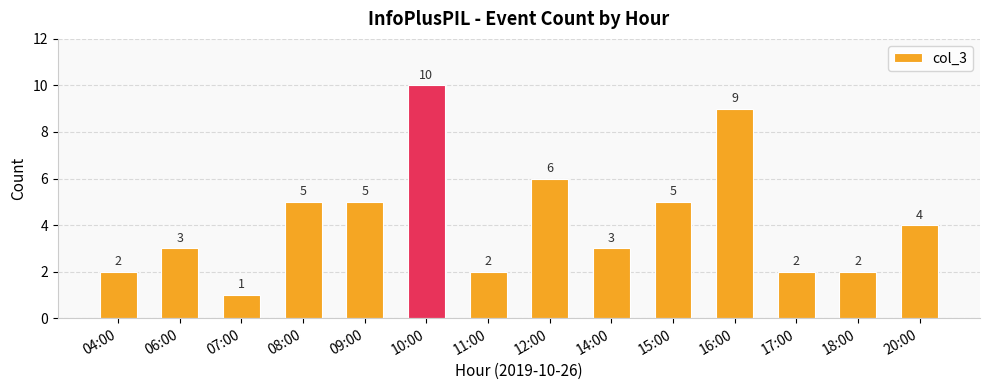

How many categories are shown in the chart?

14